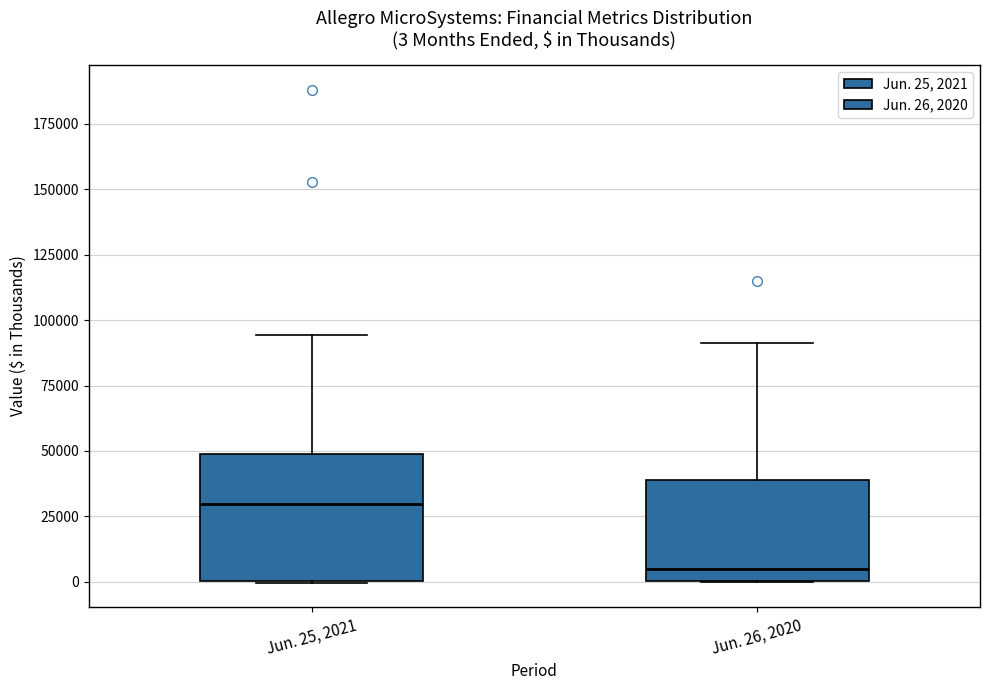

Which box is the tallest, from its lower edge to its upper edge?

Jun. 25, 2021